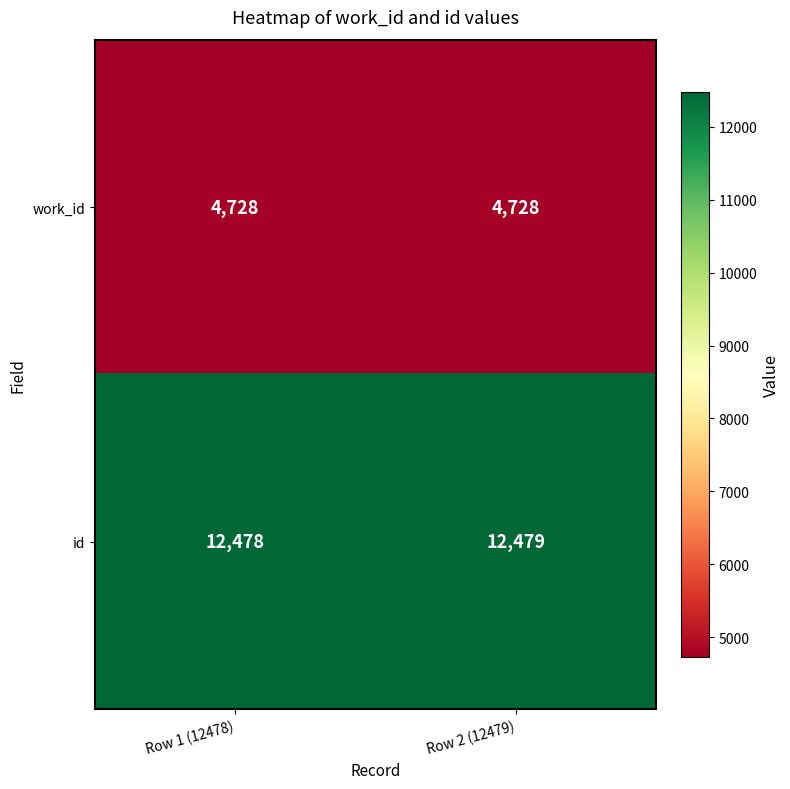

Rank the series by their average value, from lowest to highest.

work_id, id